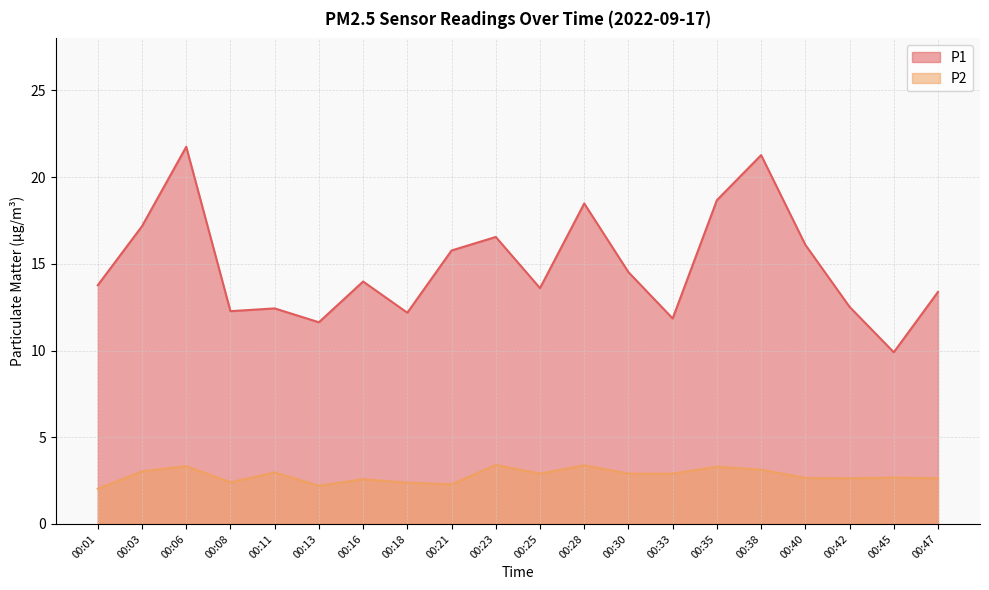

What is the difference between the highest and lowest values at 00:42?

9.9